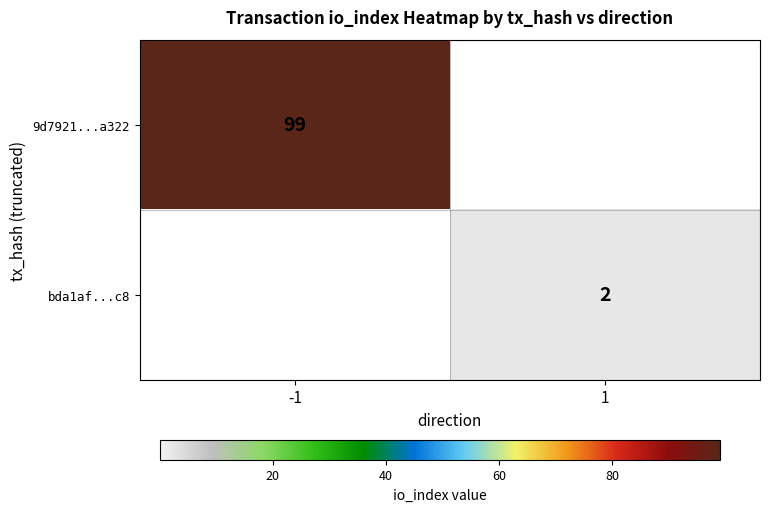

The bda1af...c8 series shows 2 at 1. True or false?

True